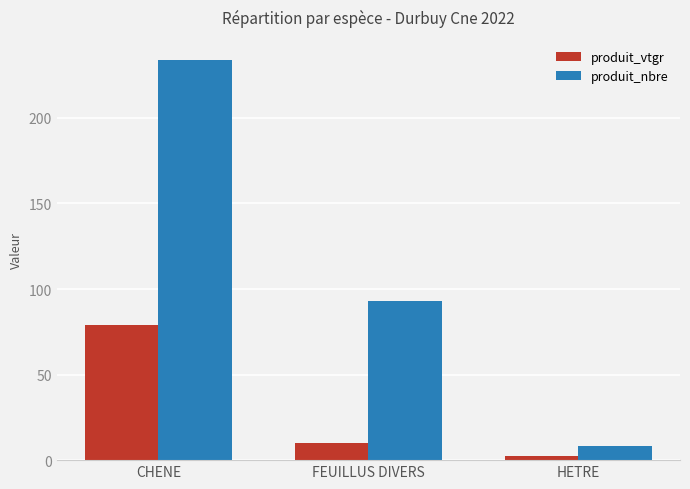

Is it true that produit_vtgr equals 140.4 at CHENE?

False